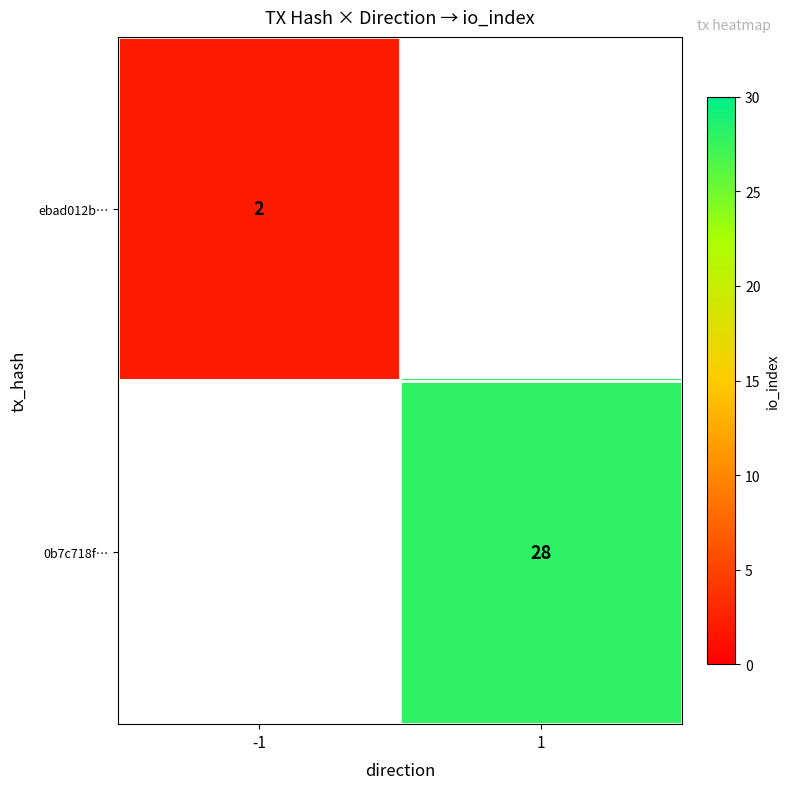

Is it true that 0b7c718f… equals 42 at 1?

False